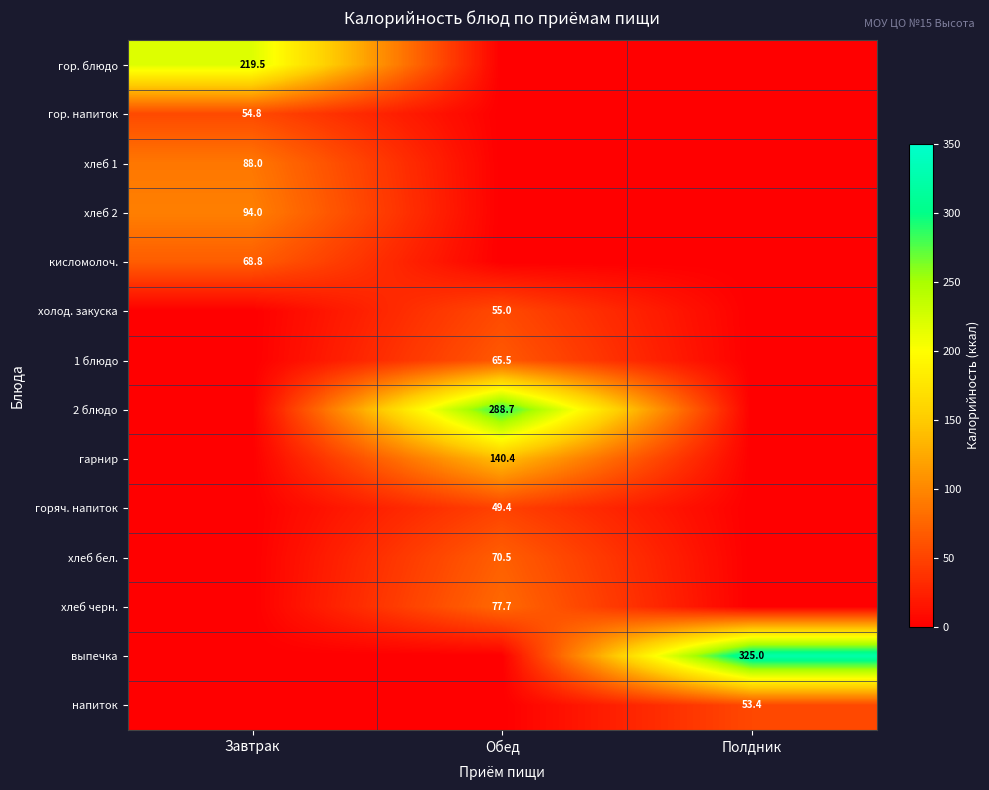

Is it true that гор. напиток equals 34.4 at Завтрак?

False